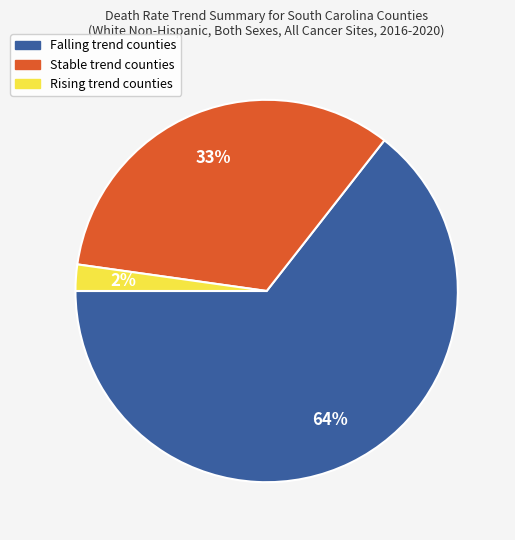

To the nearest percent, what is the average slice percentage?

33%